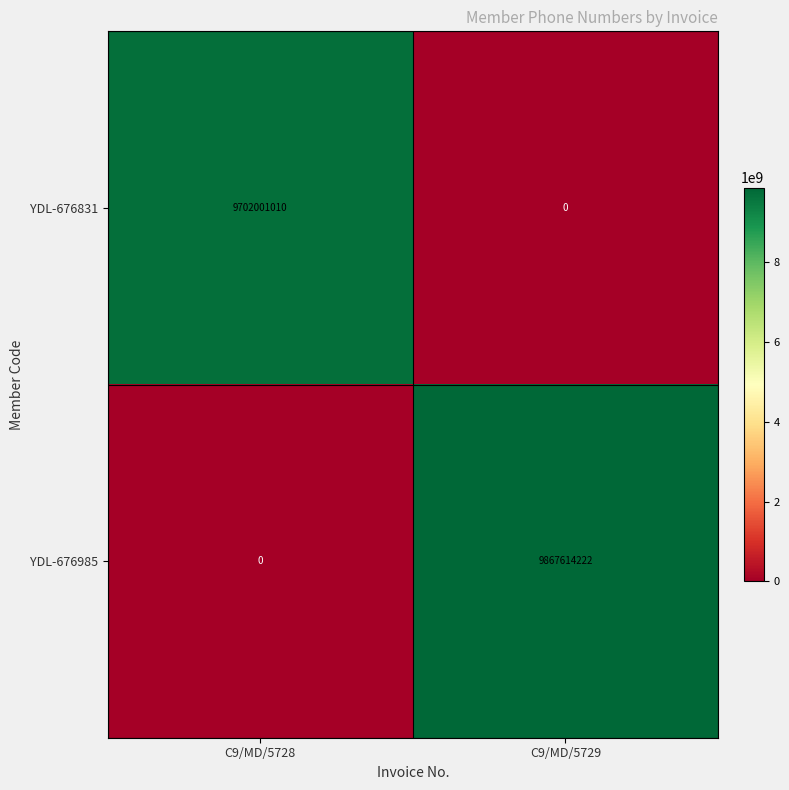

Reading left to right, what are all the values shown in this chart?

YDL-676831: C9/MD/5728=9702001010	C9/MD/5729=0
YDL-676985: C9/MD/5728=0	C9/MD/5729=9867614222